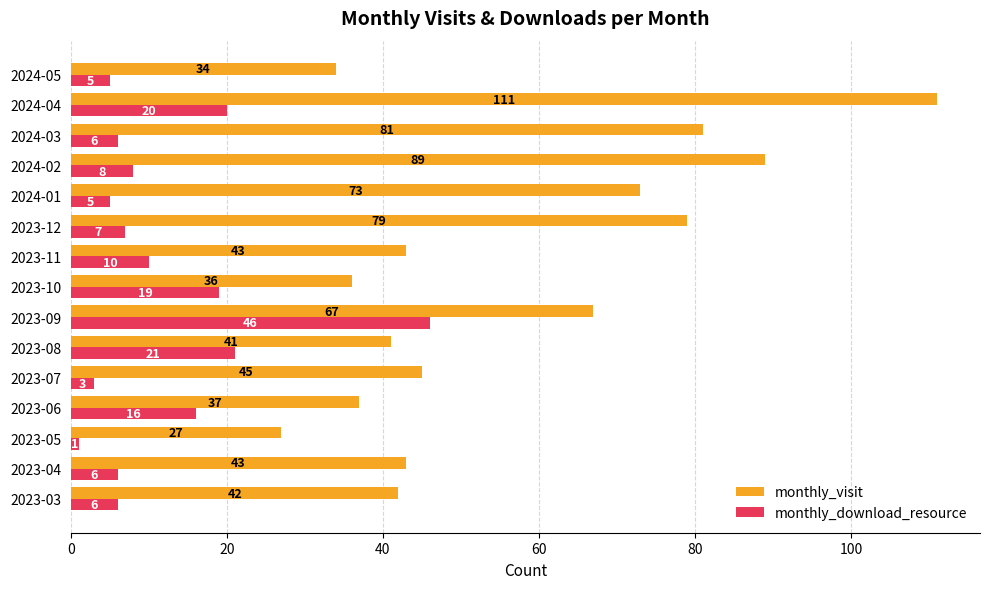

The value of monthly_download_resource at 2024-04 is 7. True or false?

False